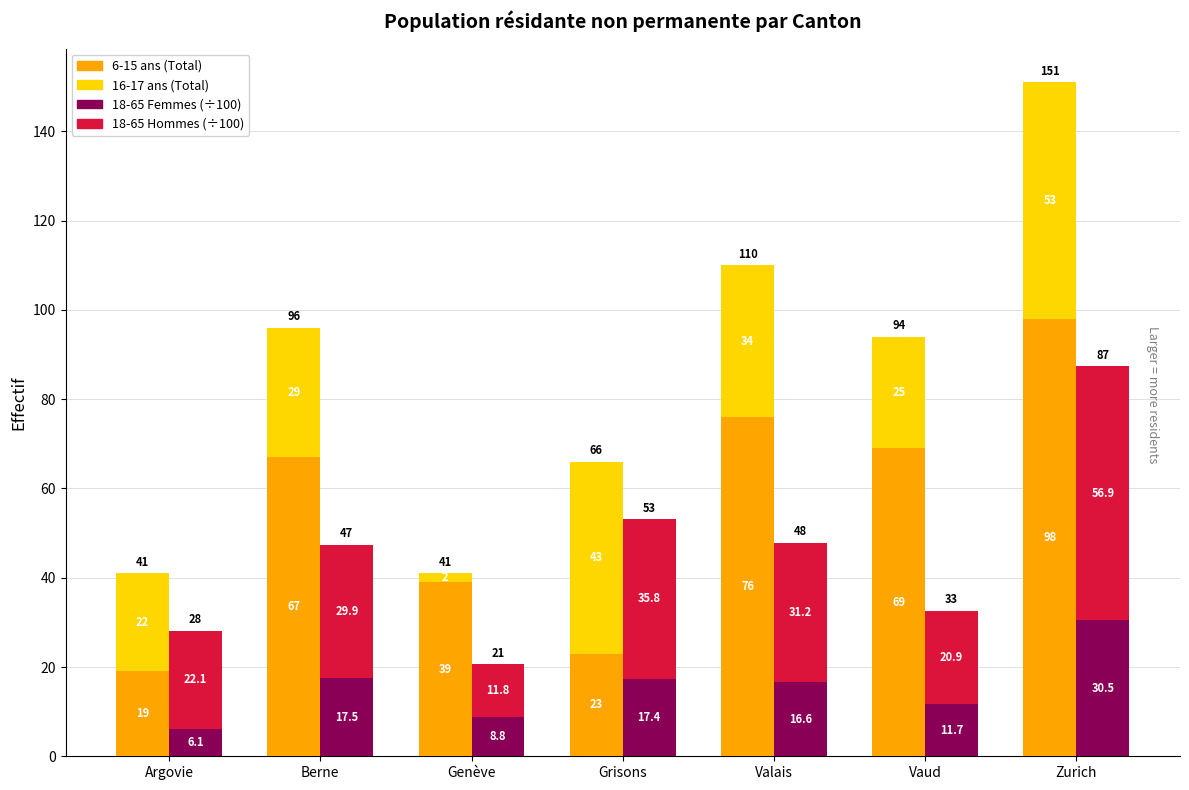

What position from the left is Valais?

5